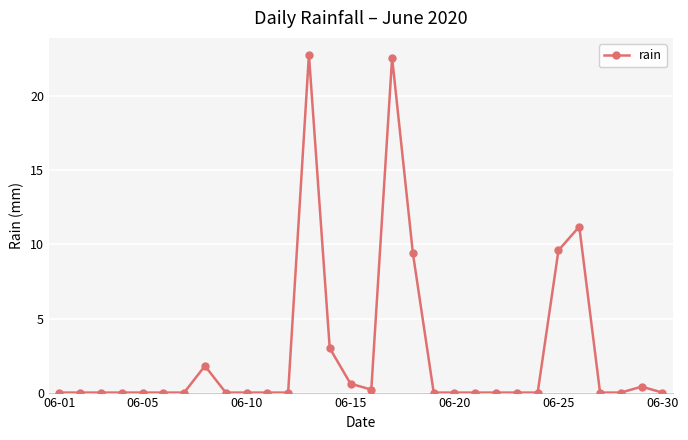

Reading left to right, transcribe all the data shown in this chart.

0.0	0.0	0.0	0.0	0.0	0.0	0.0	1.8	0.0	0.0	0.0	0.0	22.8	3.0	0.6	0.2	22.6	9.4	0.0	0.0	0.0	0.0	0.0	0.0	9.6	11.2	0.0	0.0	0.4	0.0